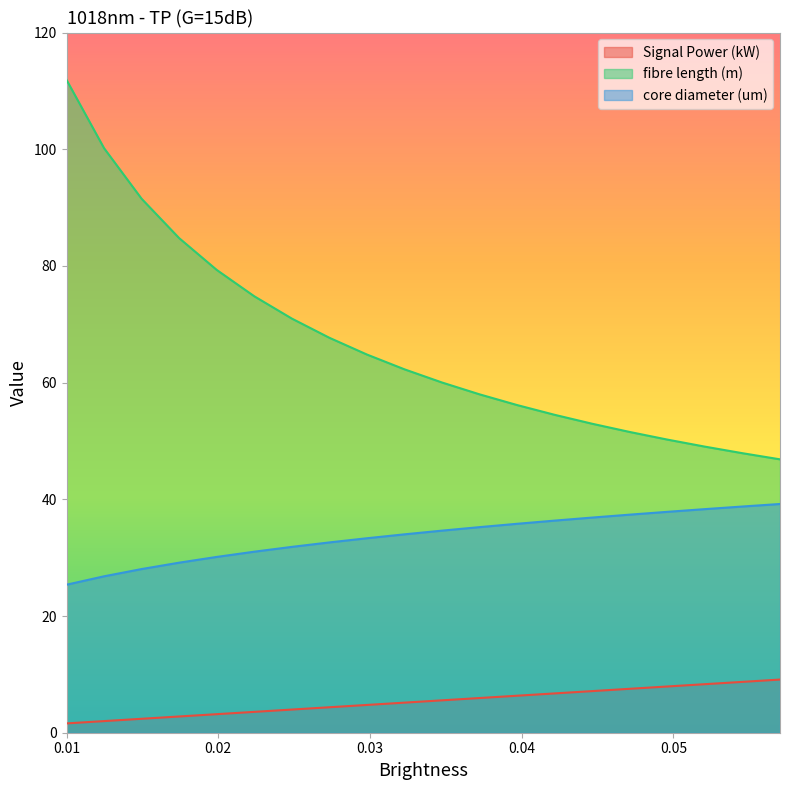

What is the difference between the maximum and minimum values in the fibre length (m) series?

65.0